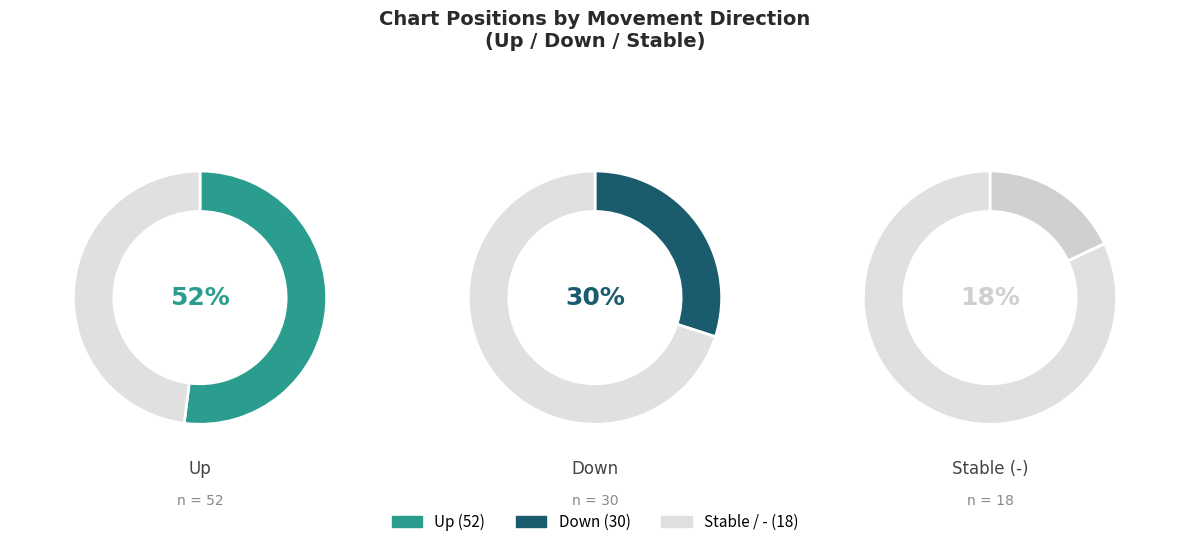

Approximately how many times larger is the value at down compared to up?

0.6